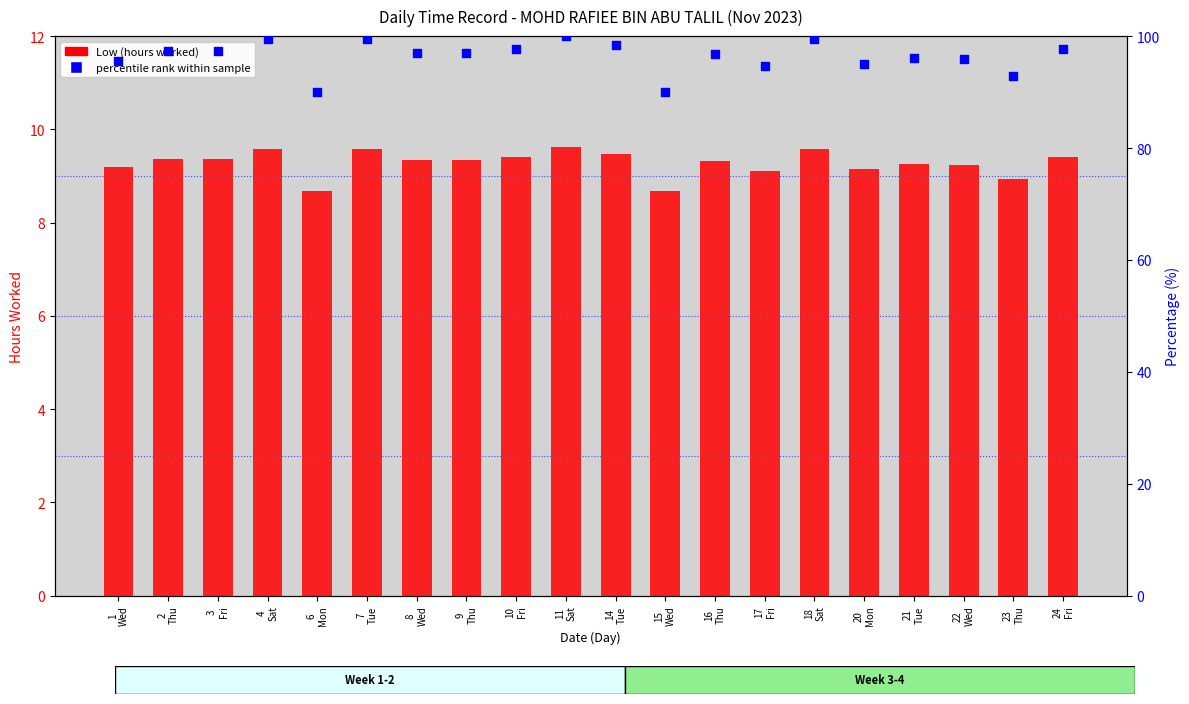

Which series has the largest total across all categories?

percentile rank within sample